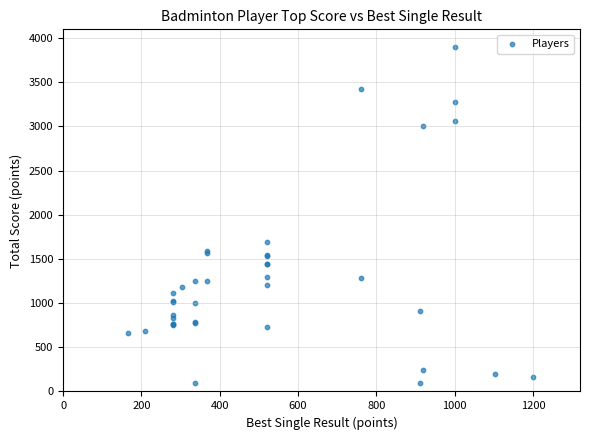

What Y value in the scatter plot is closest to 2000?

1688